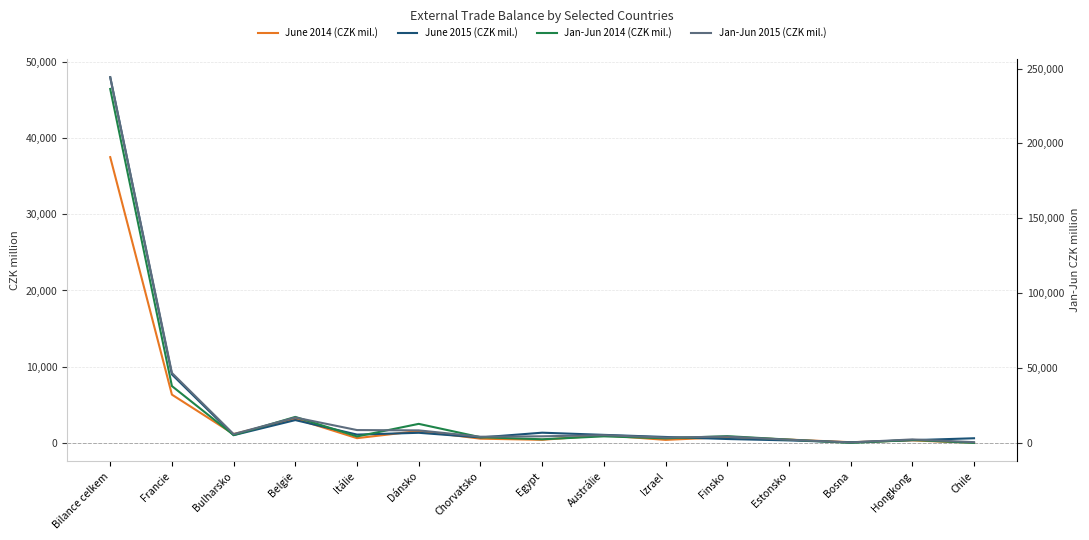

List the series in order of their peak value, lowest first.

June 2014 (CZK mil.), June 2015 (CZK mil.), Jan-Jun 2014 (CZK mil.), Jan-Jun 2015 (CZK mil.)